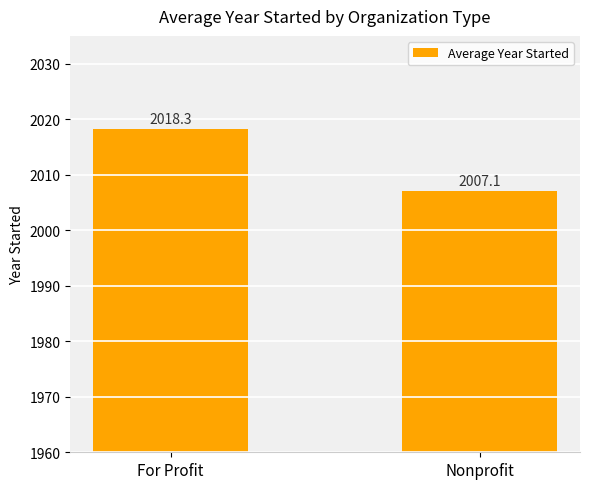

List the labels in order of value, smallest first.

Nonprofit, For Profit